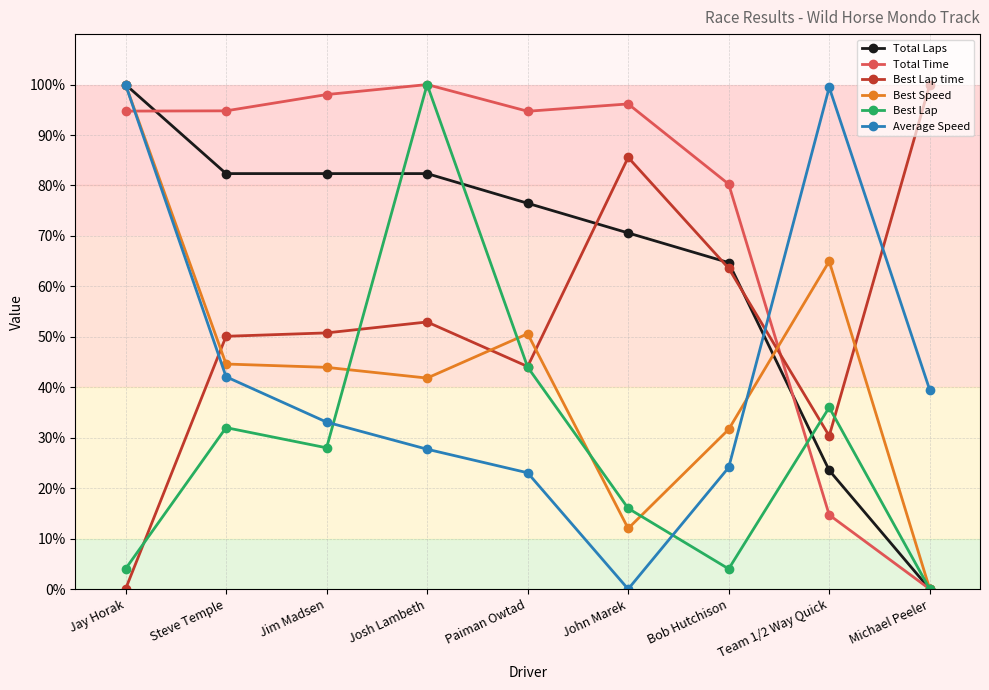

At which category does Average Speed reach its first local valley?

John Marek